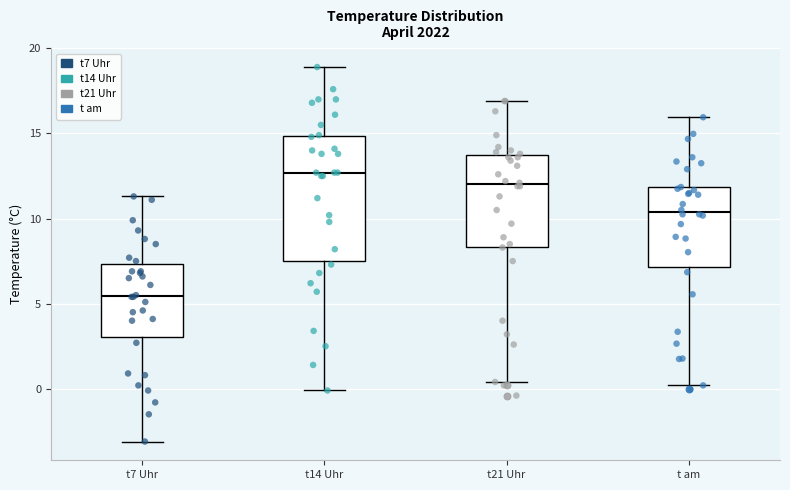

Comparing the boxes themselves (not the whiskers), which one is the tallest?

t14 Uhr